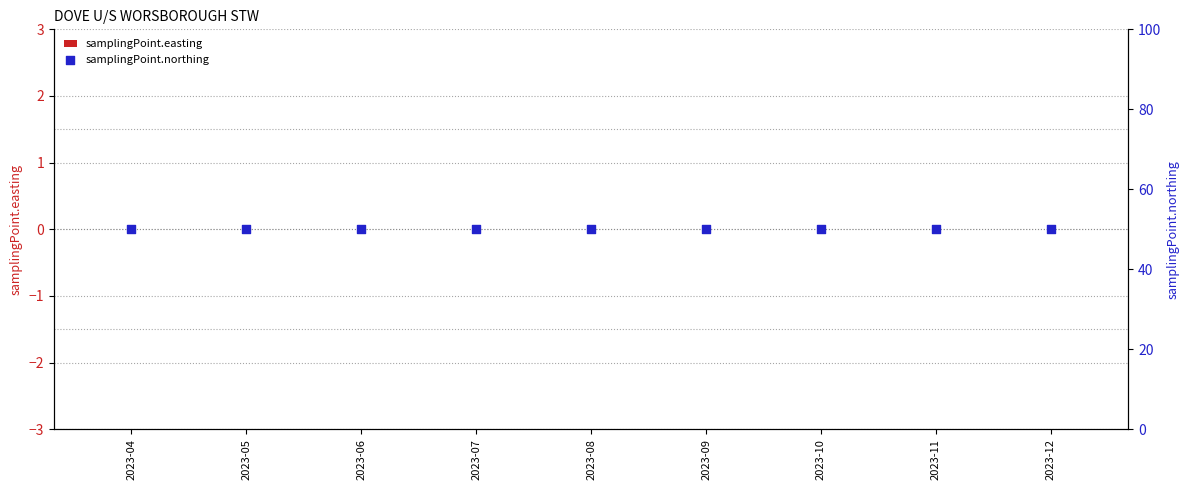

What is the total value across all series at 2023-07?

50